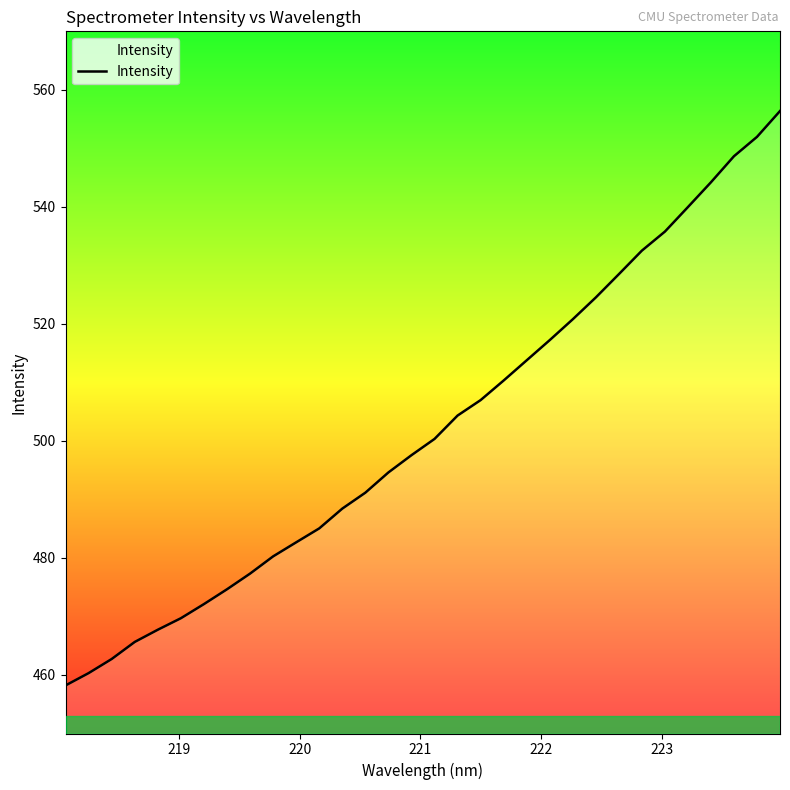

What is the maximum value shown in the chart?

556.4